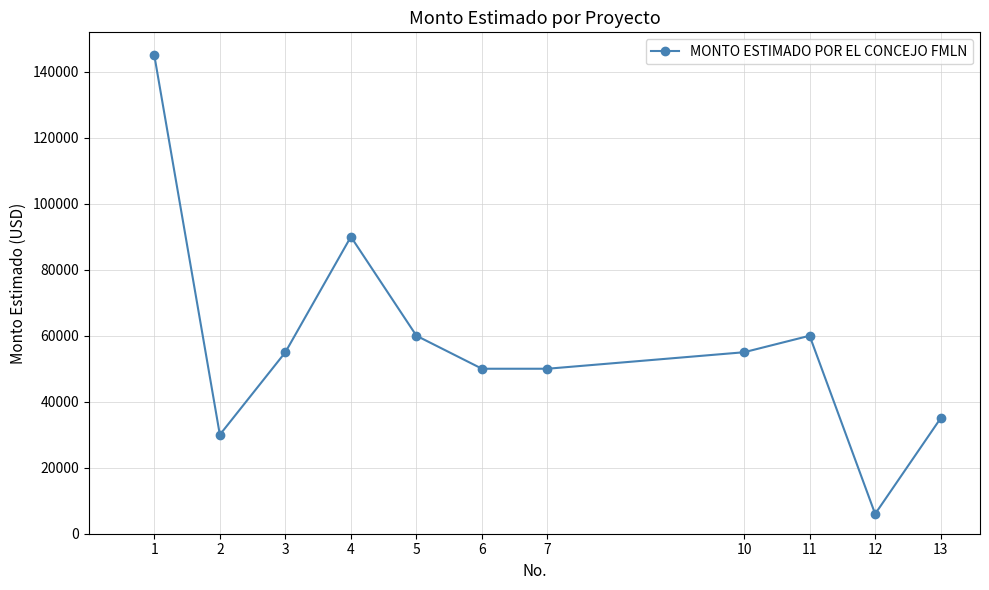

Reading left to right, list all the values displayed in this chart.

1=145000	2=30000	3=55000	4=90000	5=60000	6=50000	7=50000	10=55000	11=60000	12=6000	13=35000